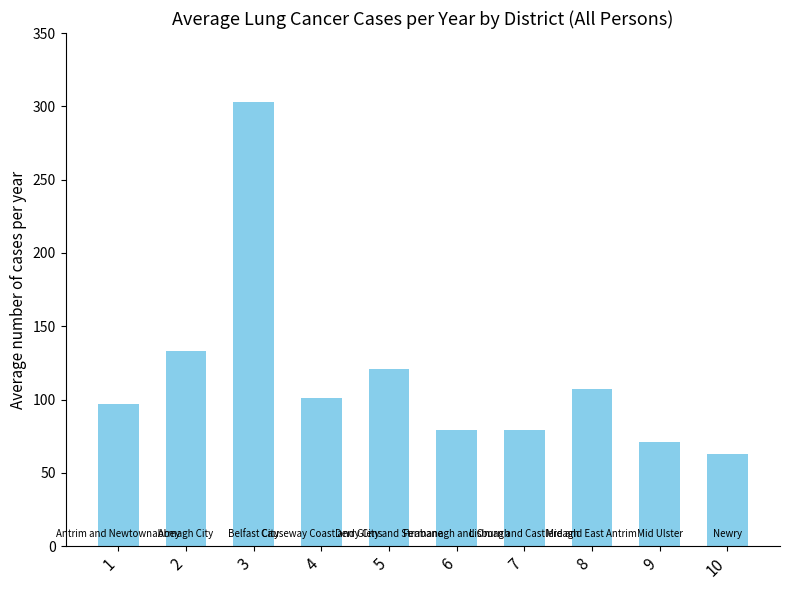

What is the smallest value displayed?

63